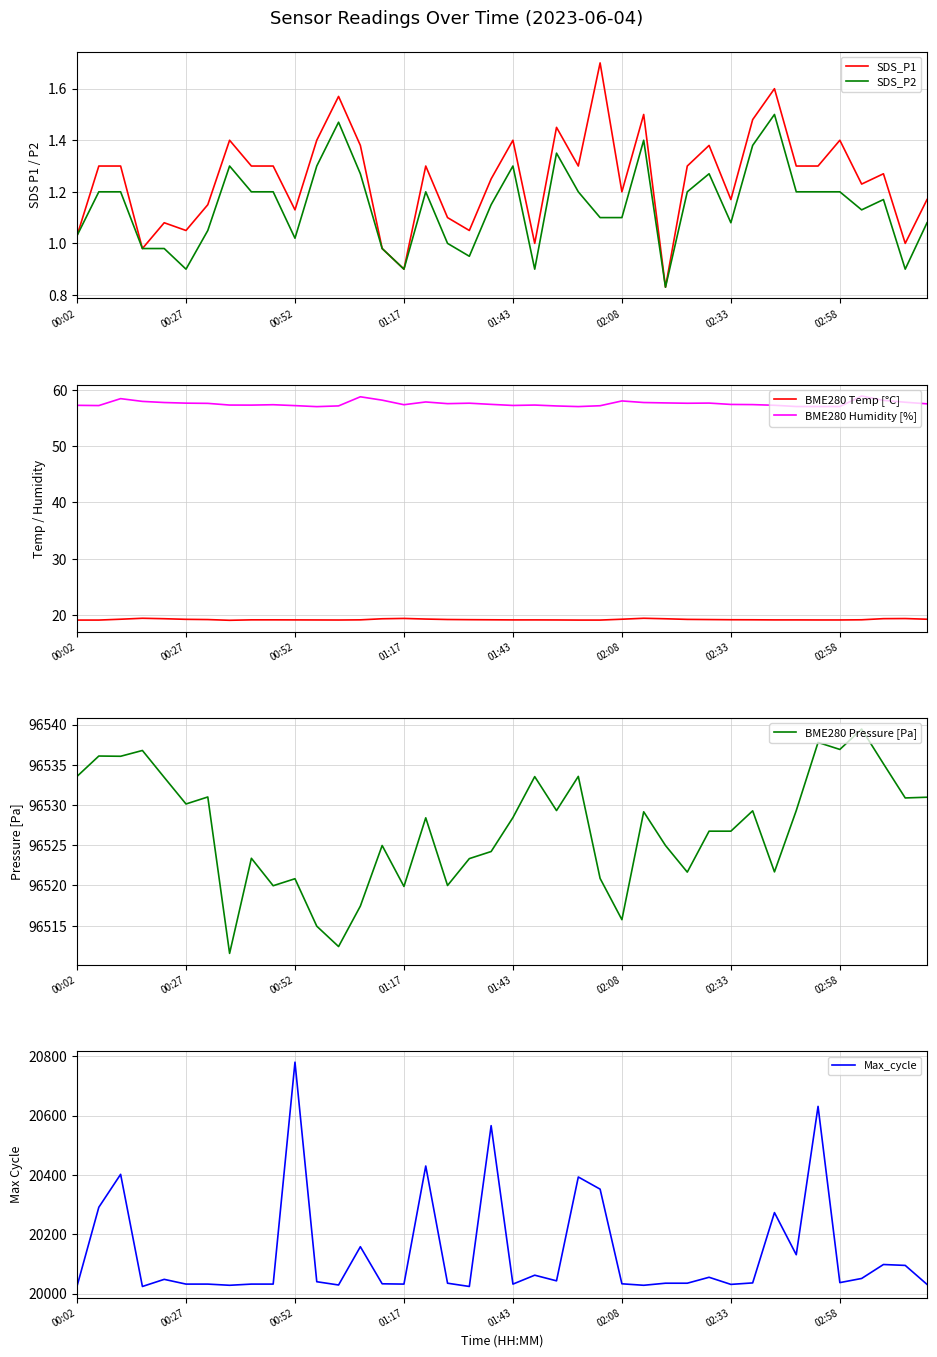

How many values in the SDS_P1 series are below 1?

4